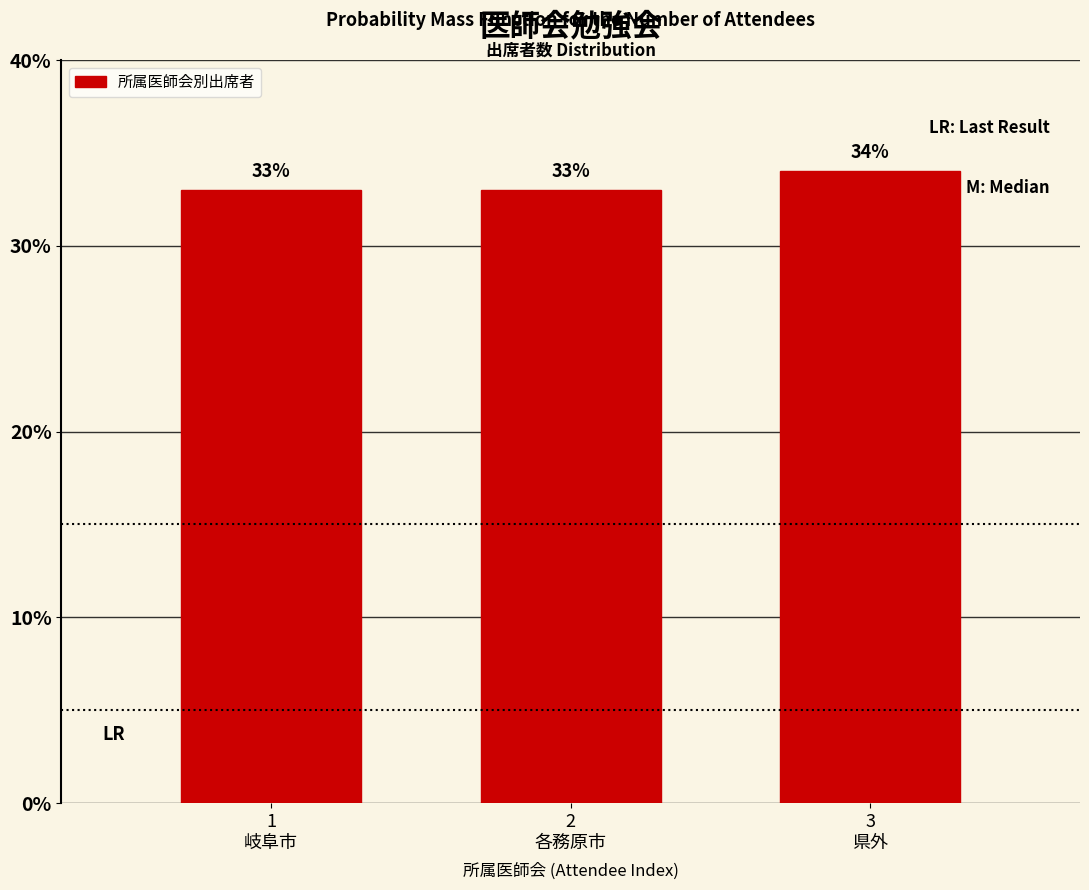

Reading right to left, what are all the values shown in this chart?

34	33	33